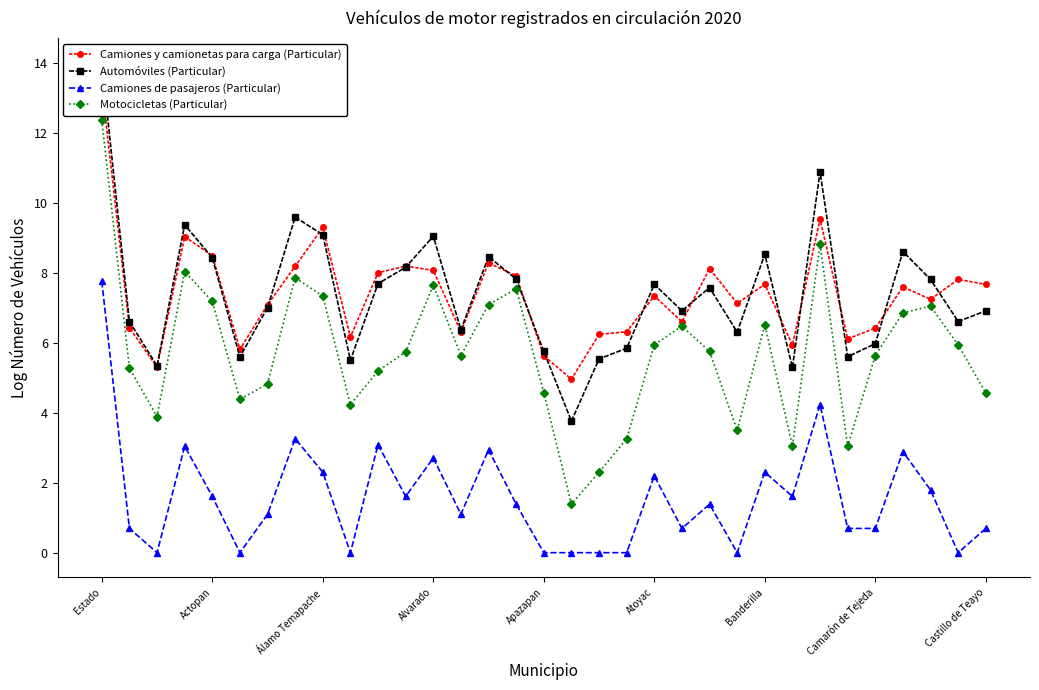

True or false: Camiones de pasajeros (Particular) and Camiones y camionetas para carga (Particular) intersect in this chart.

False